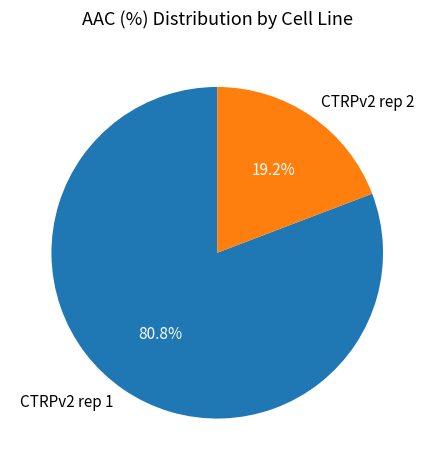

What is the ratio of the value at CTRPv2 rep 1 to the value at CTRPv2 rep 2?

4.2